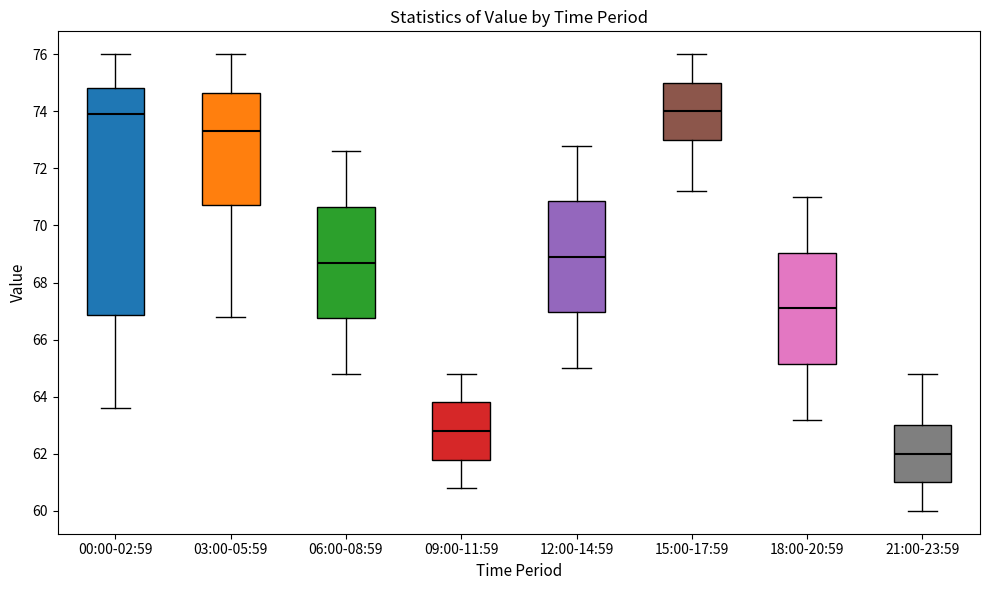

Reading left to right, read every box against the y-axis: the position of its median line, the range the box covers, and the ends of its whiskers. The values are not printed on the chart, so give them approximately, as read against the axis.

00:00-02:59: median 74.0, box 66.8 to 74.8, whiskers 63.6 to 76.0
03:00-05:59: median 73.4, box 70.8 to 74.6, whiskers 66.8 to 76.0
06:00-08:59: median 68.8, box 66.8 to 70.6, whiskers 64.8 to 72.6
09:00-11:59: median 62.8, box 61.8 to 63.8, whiskers 60.8 to 64.8
12:00-14:59: median 69.0, box 67.0 to 70.8, whiskers 65.0 to 72.8
15:00-17:59: median 74.0, box 73.0 to 75.0, whiskers 71.2 to 76.0
18:00-20:59: median 67.2, box 65.2 to 69.0, whiskers 63.2 to 71.0
21:00-23:59: median 62.0, box 61.0 to 63.0, whiskers 60.0 to 64.8